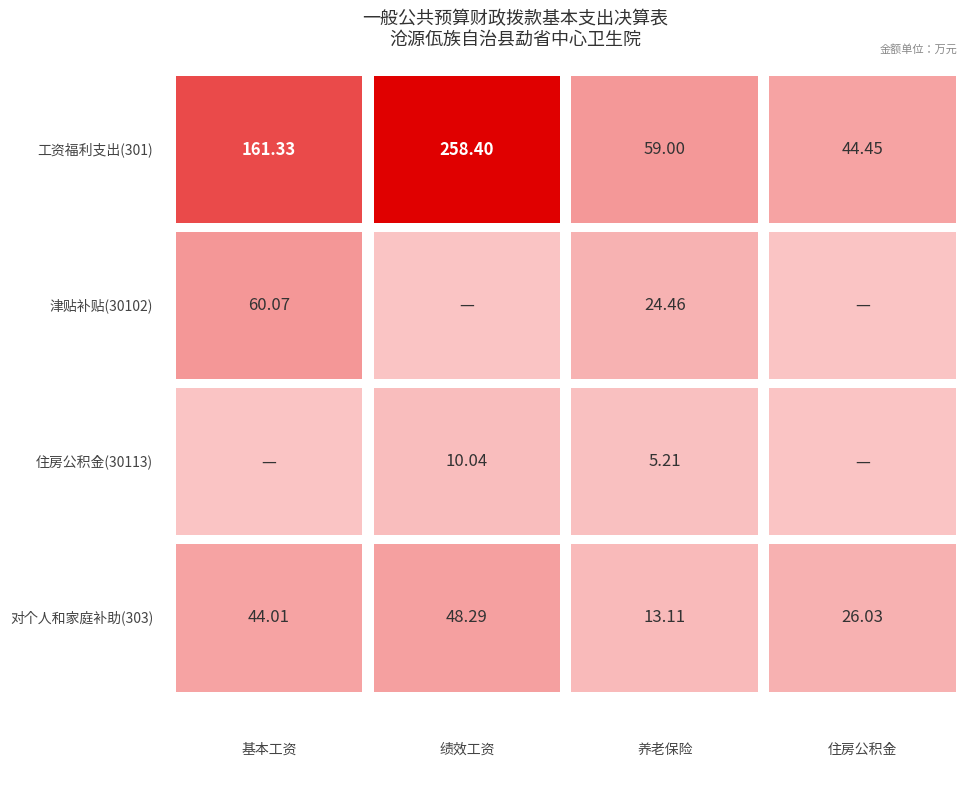

The 工资福利支出 series shows 251.9 at 2. True or false?

False